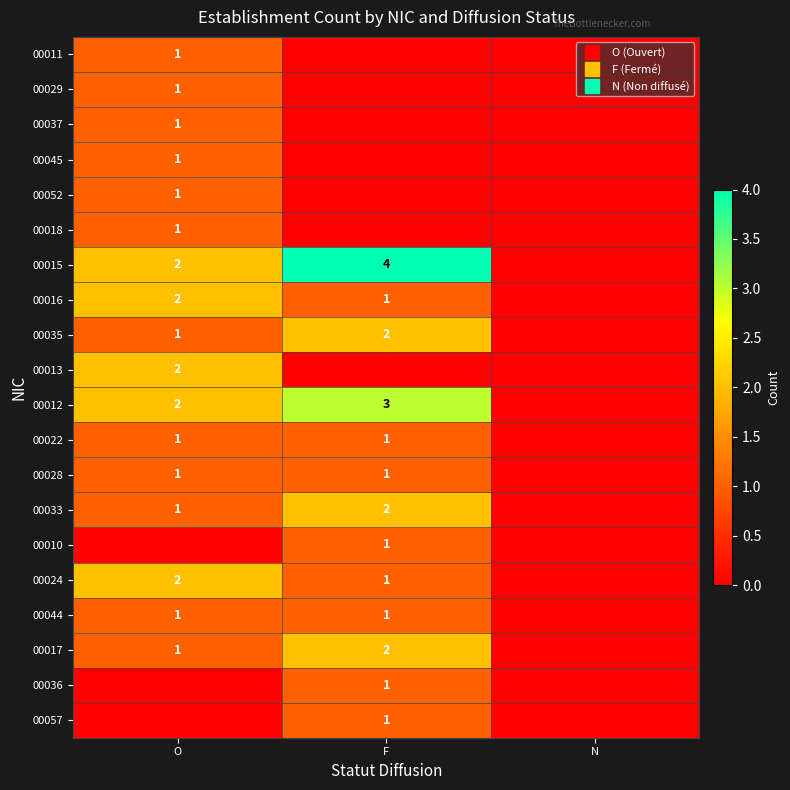

The 00017 series shows 2 at F. True or false?

True